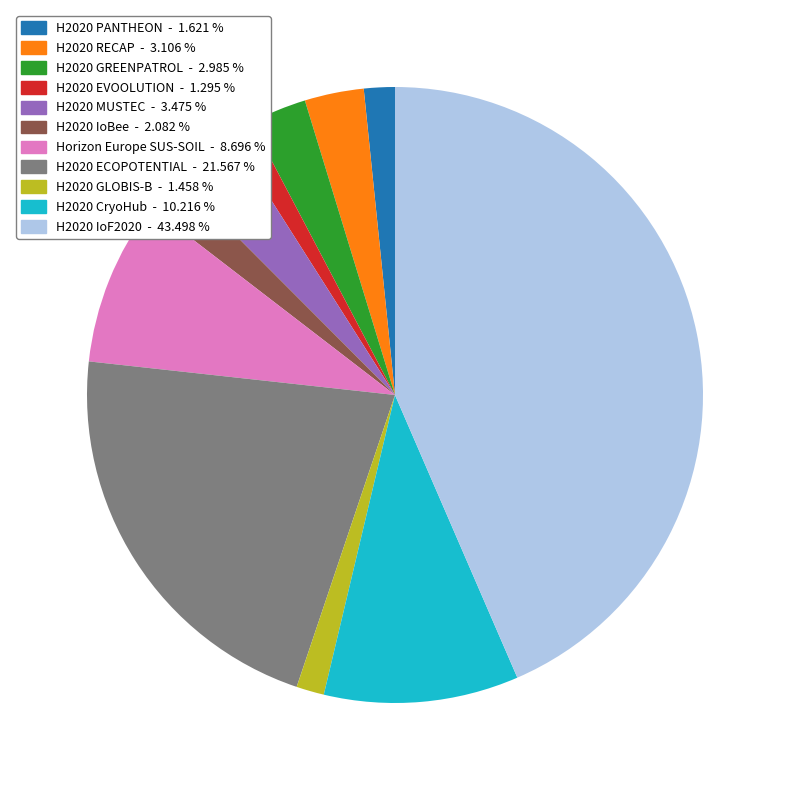

What is the ratio of the value at H2020 CryoHub to the value at H2020 IoBee?

4.9